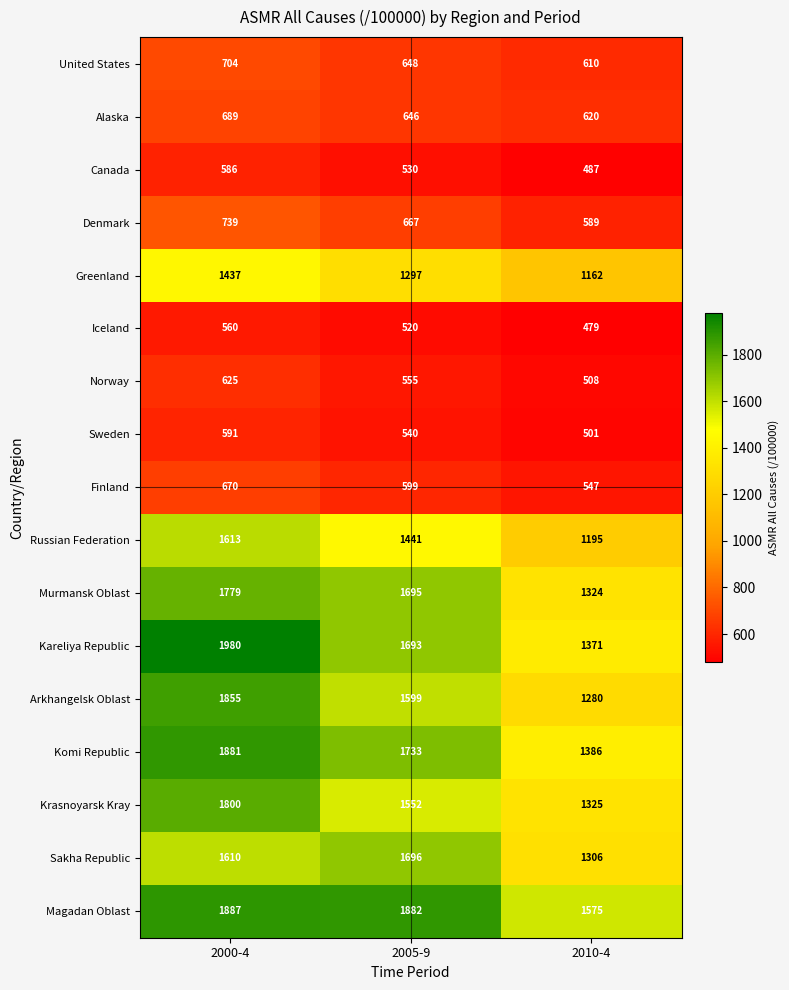

Rank the series at 2010-4 from lowest to highest value.

Iceland, Canada, Sweden, Norway, Finland, Denmark, United States, Alaska, Greenland, Russian Federation, Arkhangelsk Oblast, Sakha Republic, Murmansk Oblast, Krasnoyarsk Kray, Kareliya Republic, Komi Republic, Magadan Oblast